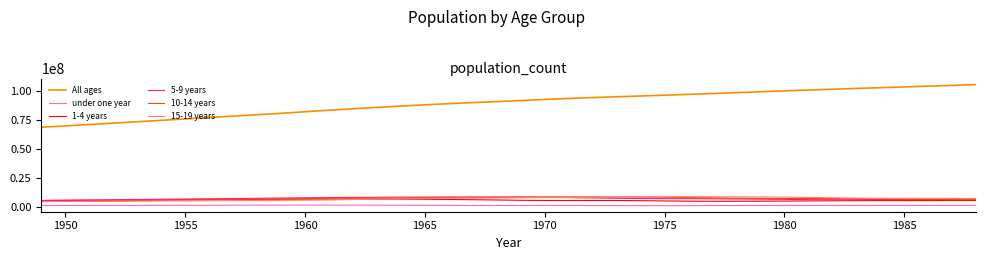

True or false: 15-19 years has more than 1 points higher than both neighbors.

True